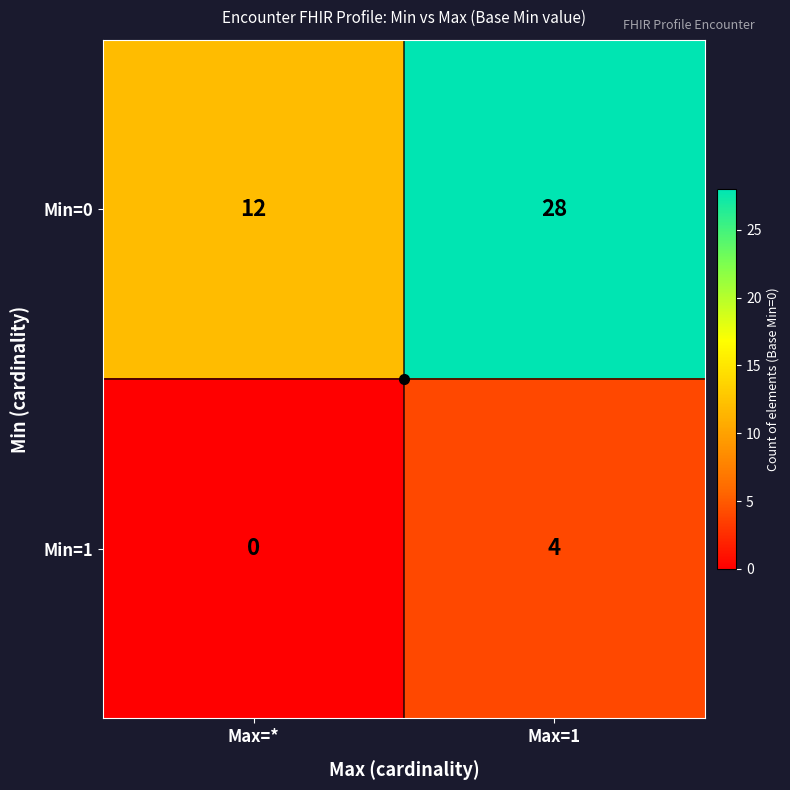

Rank the series by their maximum value, from highest to lowest.

Min=0, Min=1